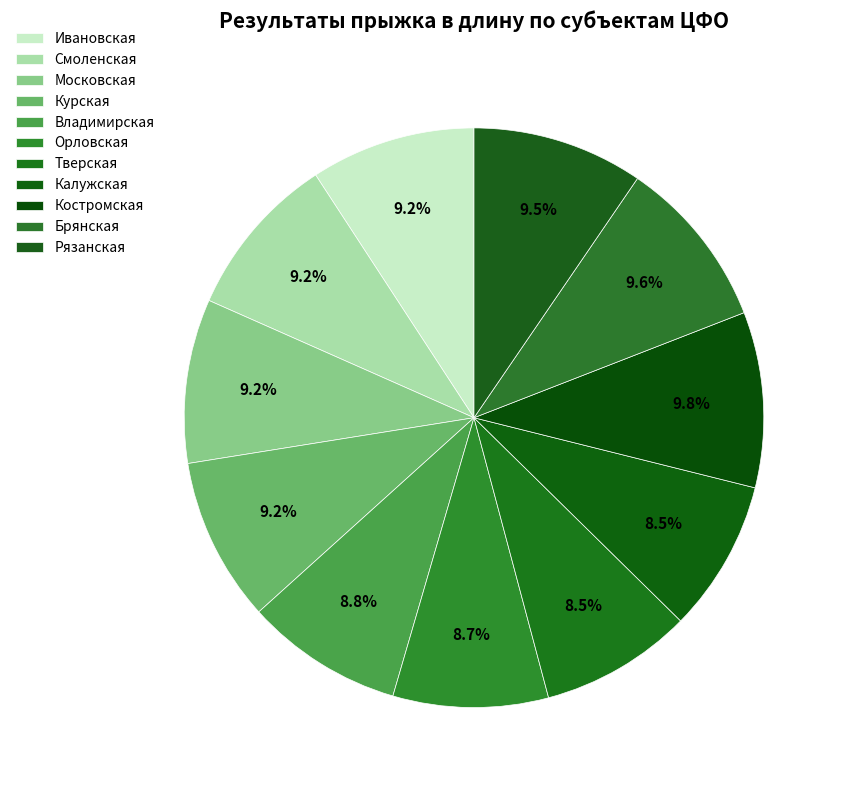

Approximately how many times larger is the value at Орловская compared to Московская?

0.9